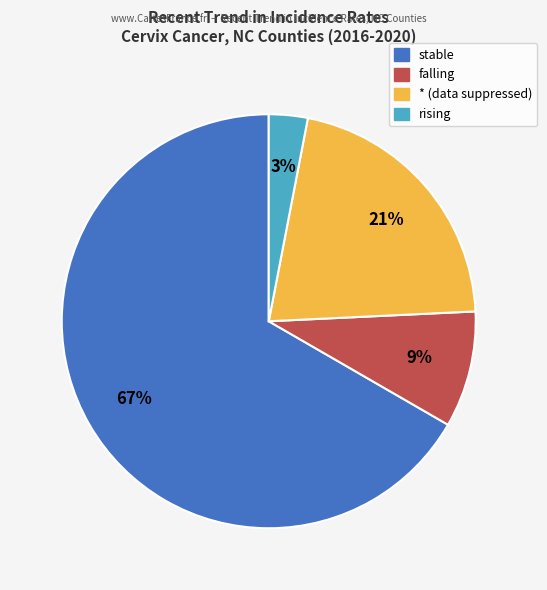

To the nearest percent, what is the difference between the rising and * slice percentages?

18%